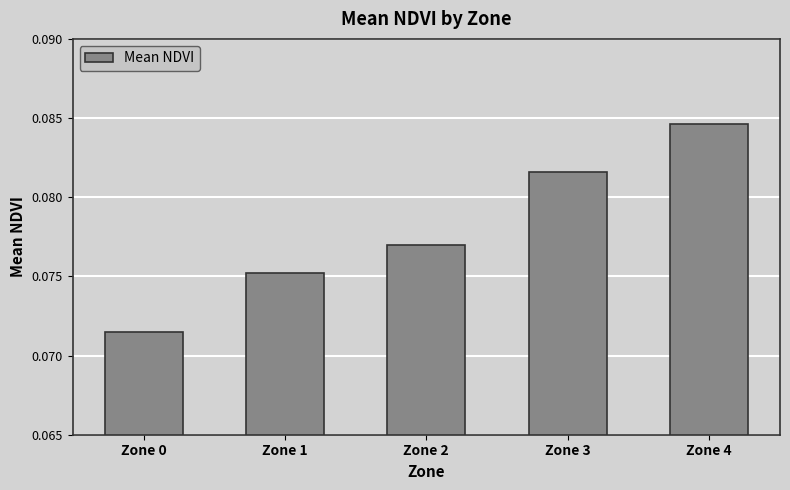

Are the bars grouped side by side (vs. stacked)?

No